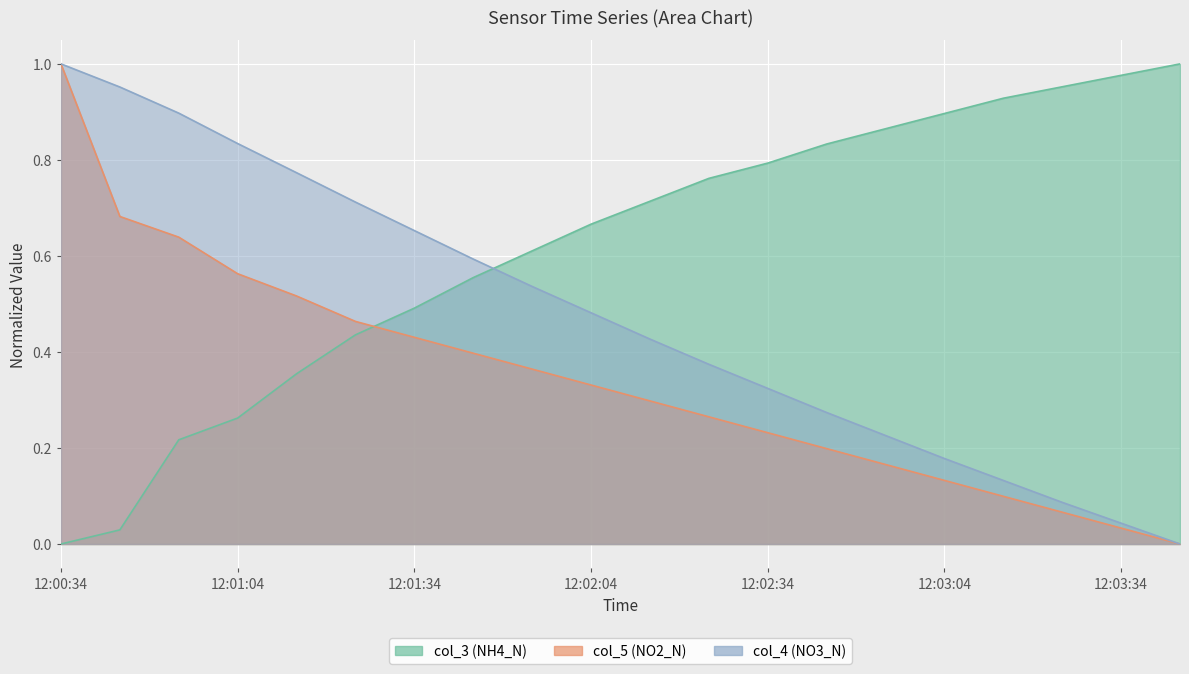

What position from the left is 12:01:24?

6